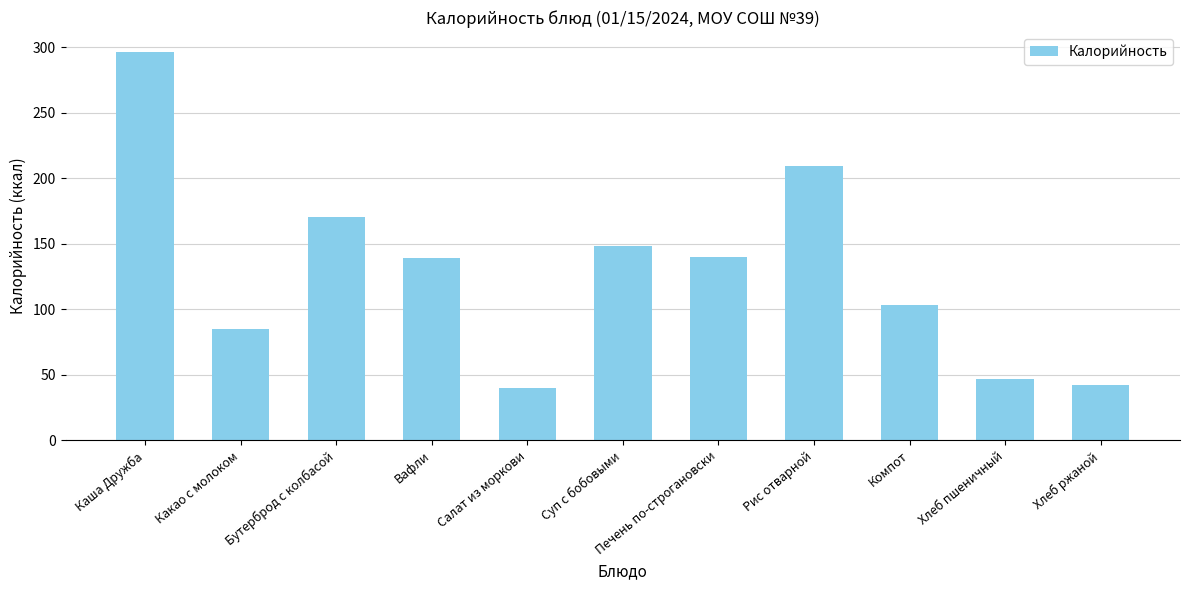

What is the difference between the maximum and second lowest values?

254.9